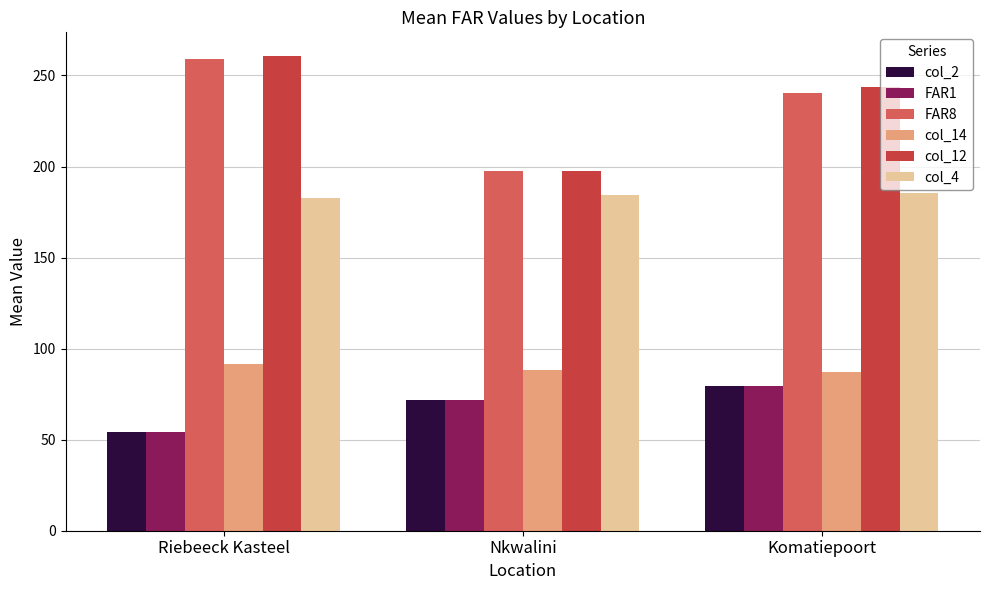

Is the value of FAR8 at Riebeeck Kasteel greater than the value of col_14 at Nkwalini?

Yes